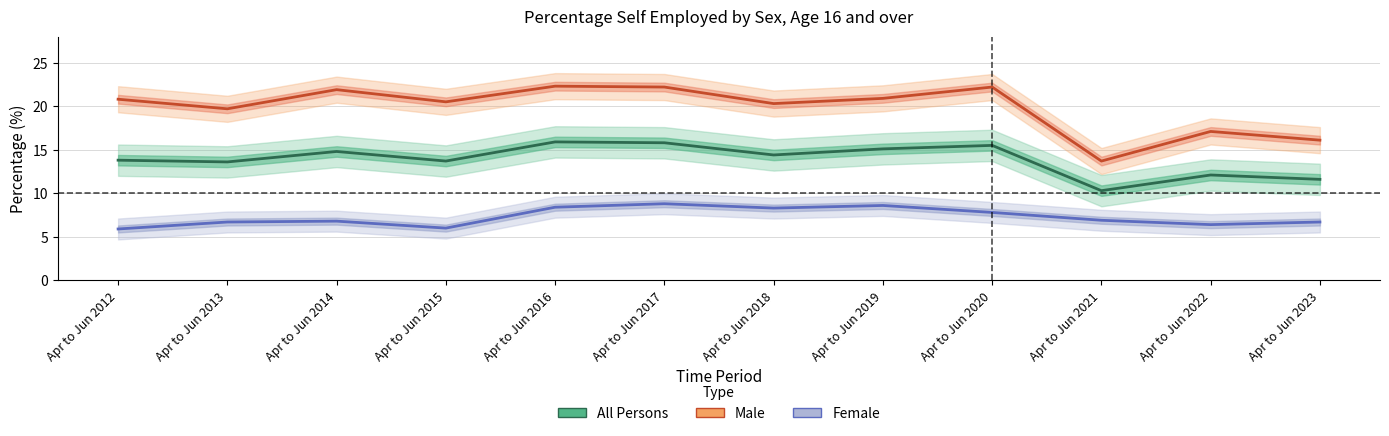

Reading left to right, transcribe all the data shown in this chart.

All Persons (Estimate): Apr to Jun 2012=13.8	Apr to Jun 2013=13.6	Apr to Jun 2014=14.8	Apr to Jun 2015=13.7	Apr to Jun 2016=15.9	Apr to Jun 2017=15.8	Apr to Jun 2018=14.4	Apr to Jun 2019=15.1	Apr to Jun 2020=15.5	Apr to Jun 2021=10.3	Apr to Jun 2022=12.1	Apr to Jun 2023=11.6
Male (Estimate based on partial data): Apr to Jun 2012=20.8	Apr to Jun 2013=19.7	Apr to Jun 2014=21.9	Apr to Jun 2015=20.5	Apr to Jun 2016=22.3	Apr to Jun 2017=22.2	Apr to Jun 2018=20.3	Apr to Jun 2019=20.9	Apr to Jun 2020=22.2	Apr to Jun 2021=13.7	Apr to Jun 2022=17.1	Apr to Jun 2023=16.1
Female (Forecast): Apr to Jun 2012=5.9	Apr to Jun 2013=6.7	Apr to Jun 2014=6.8	Apr to Jun 2015=6.0	Apr to Jun 2016=8.4	Apr to Jun 2017=8.8	Apr to Jun 2018=8.3	Apr to Jun 2019=8.6	Apr to Jun 2020=7.8	Apr to Jun 2021=6.9	Apr to Jun 2022=6.4	Apr to Jun 2023=6.7